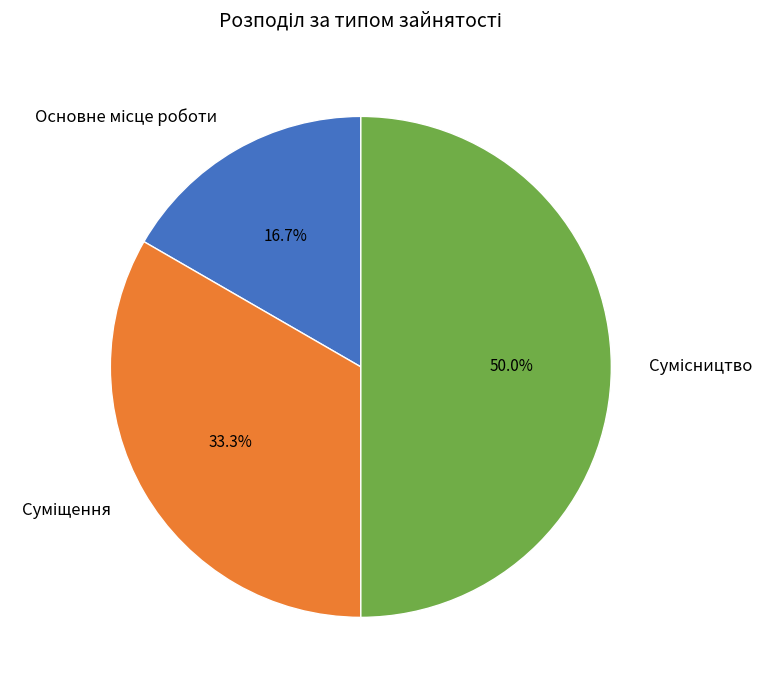

Which slice is the largest?

Сумісництво